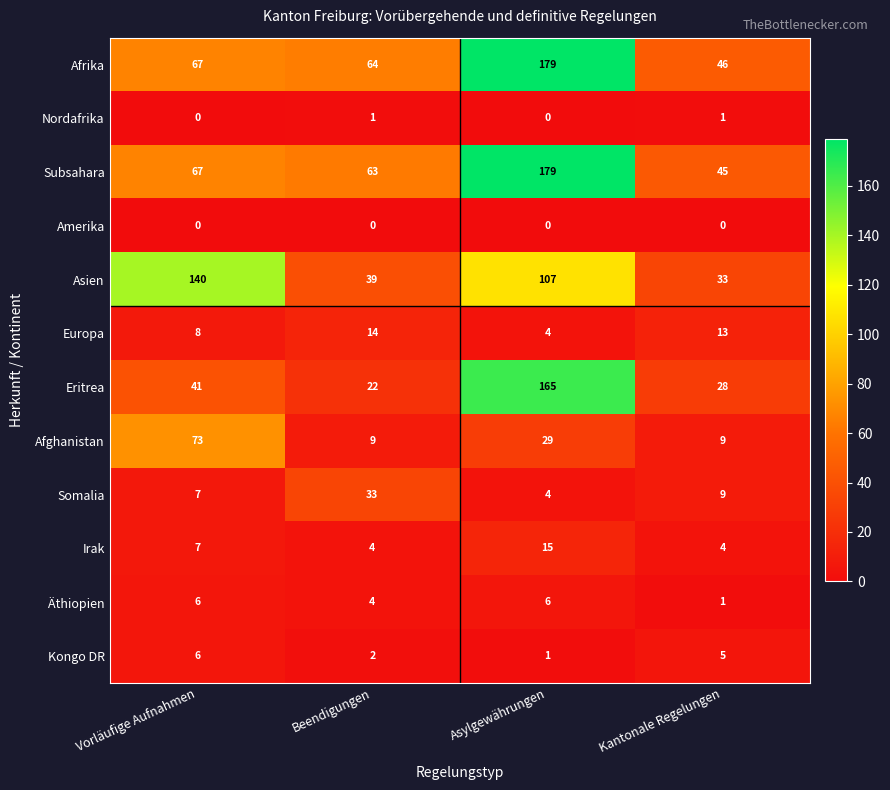

The value of Amerika at Asylgewährungen is 0. True or false?

True